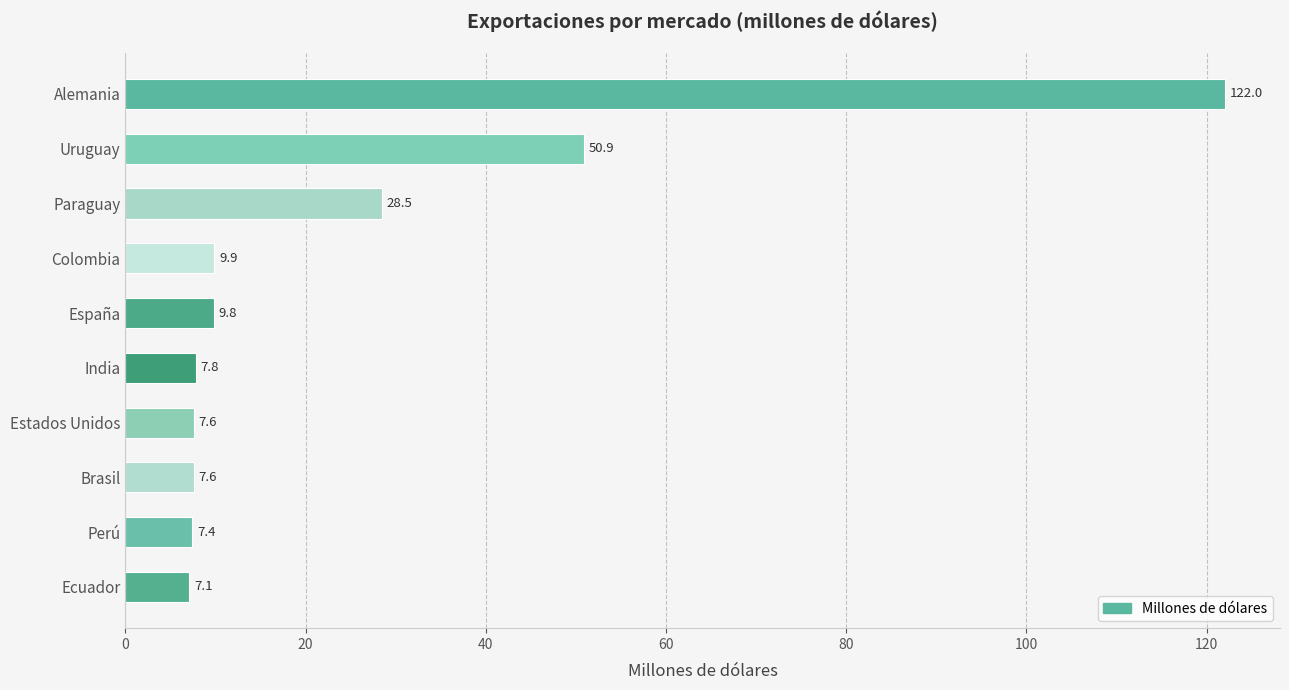

Read the value at Uruguay.

50.9